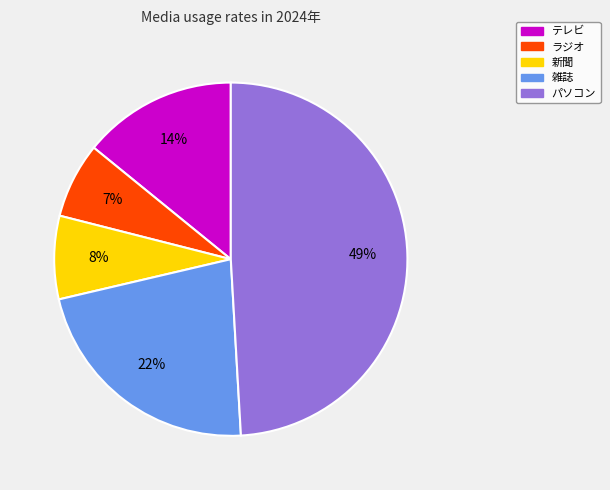

Count the number of slices in the pie.

5